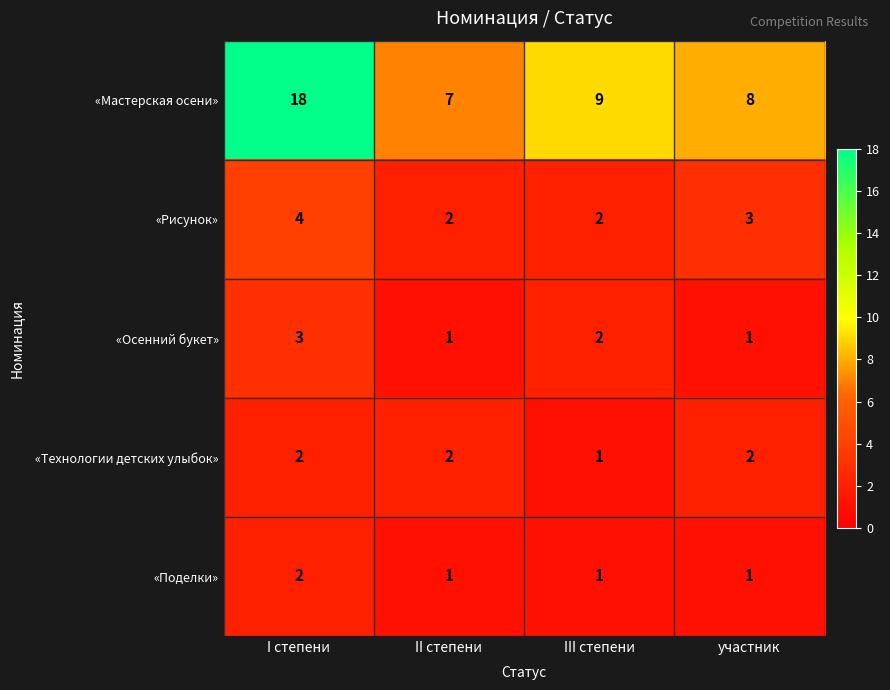

Which series has the largest total across all categories?

«Мастерская осени»